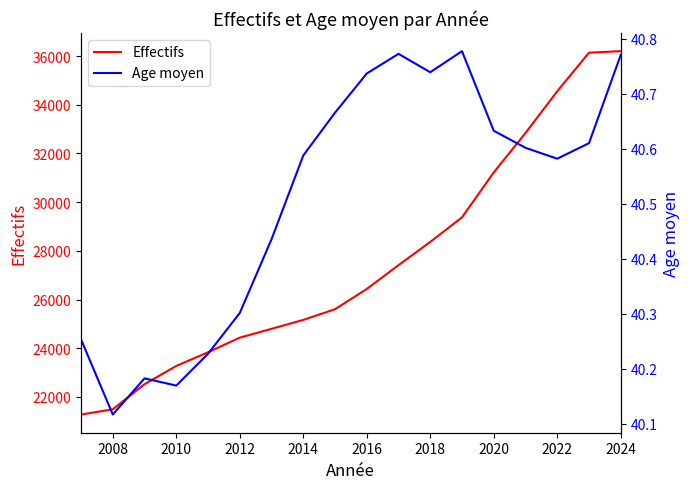

What is the sum of all Age moyen values?

729.2